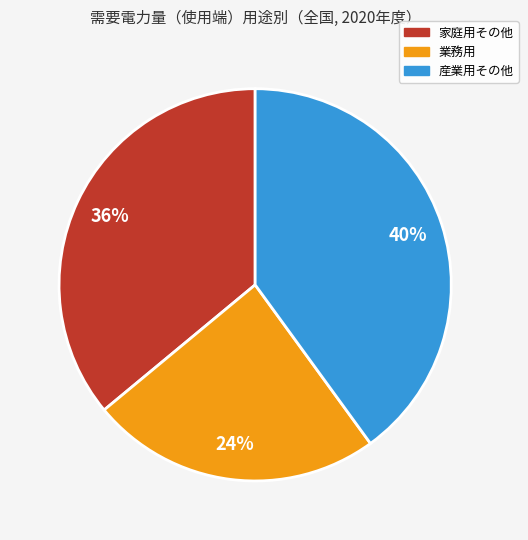

Is the sum of 産業用その他 and 家庭用その他 greater than half?

Yes